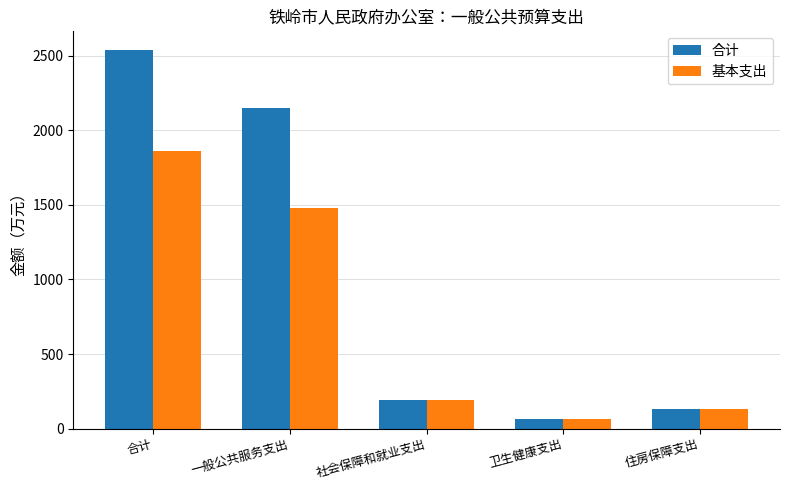

What is the total value across all series at 社会保障和就业支出?

378.7